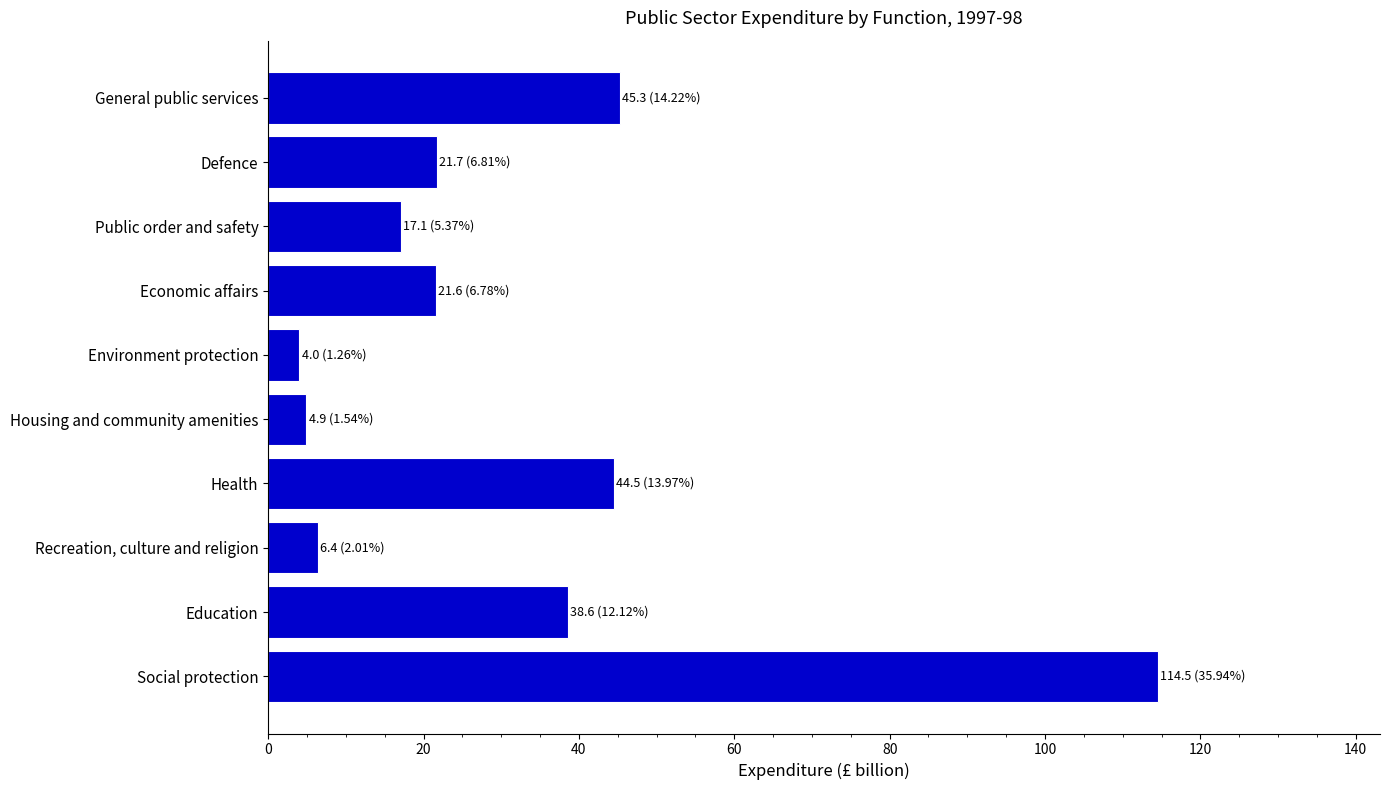

What is the difference between the maximum and minimum values?

110.5